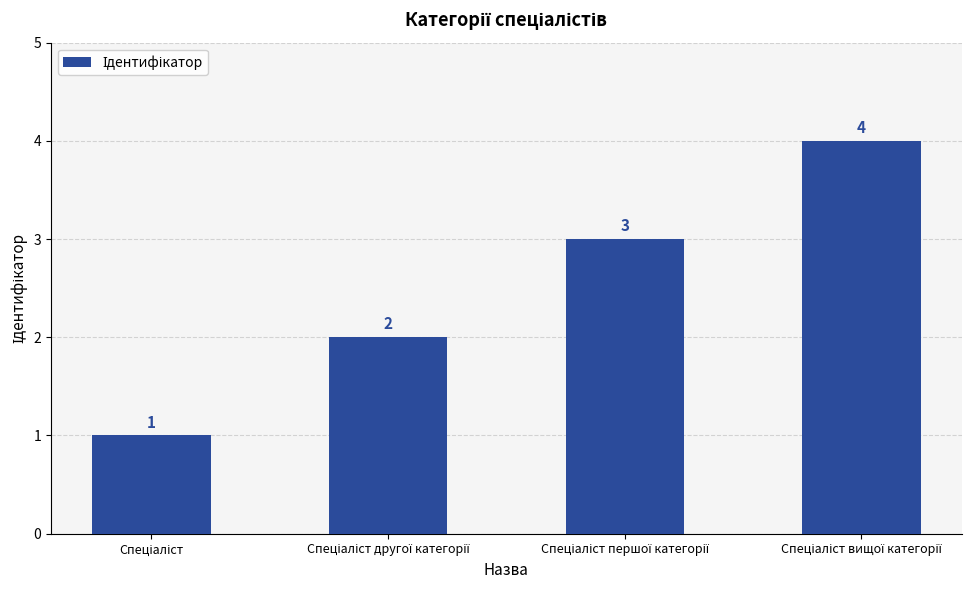

What is the sum of all values?

10